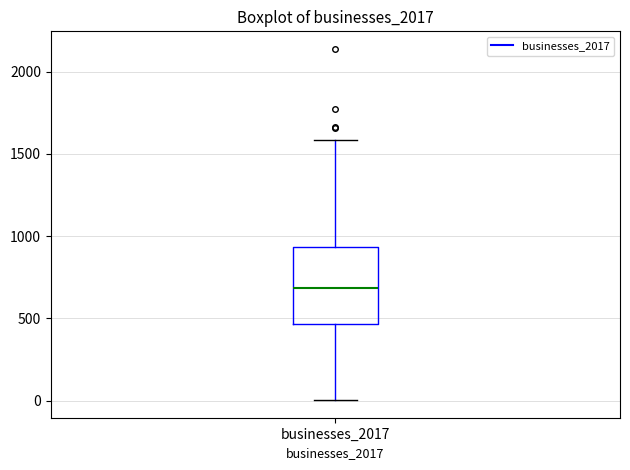

Transcribe this box plot: give where the median line is, the range the box spans, and where the two whiskers end, as read against the y-axis. The values are not printed on the chart, so give them approximately, as read against the axis.

median 700, box 450 to 950, whiskers 0 to 1600